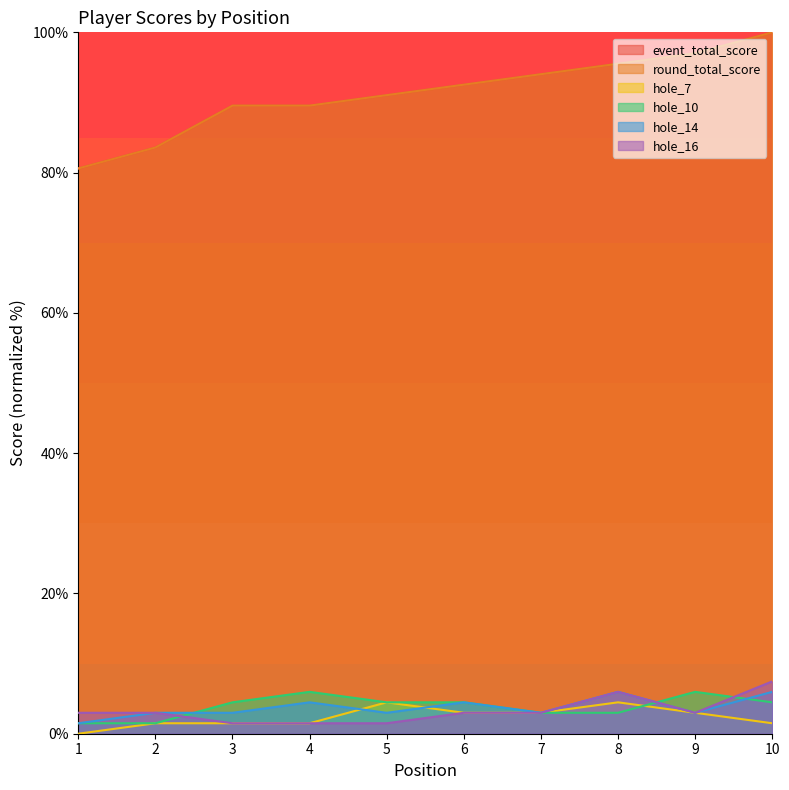

Which category has the highest value across all series?

10